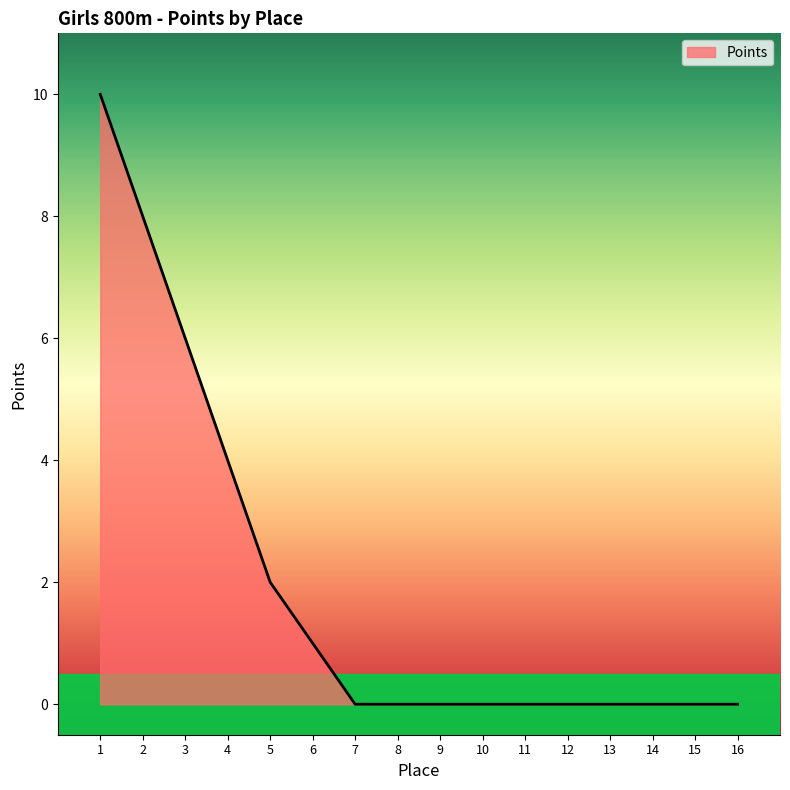

Is it true that the value at 16 is -5?

False